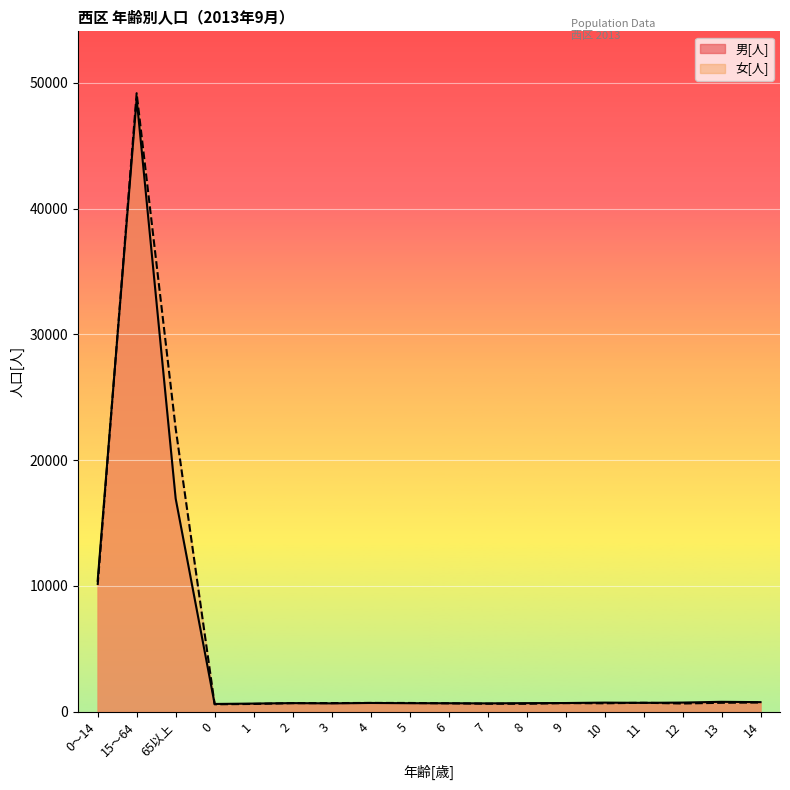

How many data points in 女[人] are above 687?

8